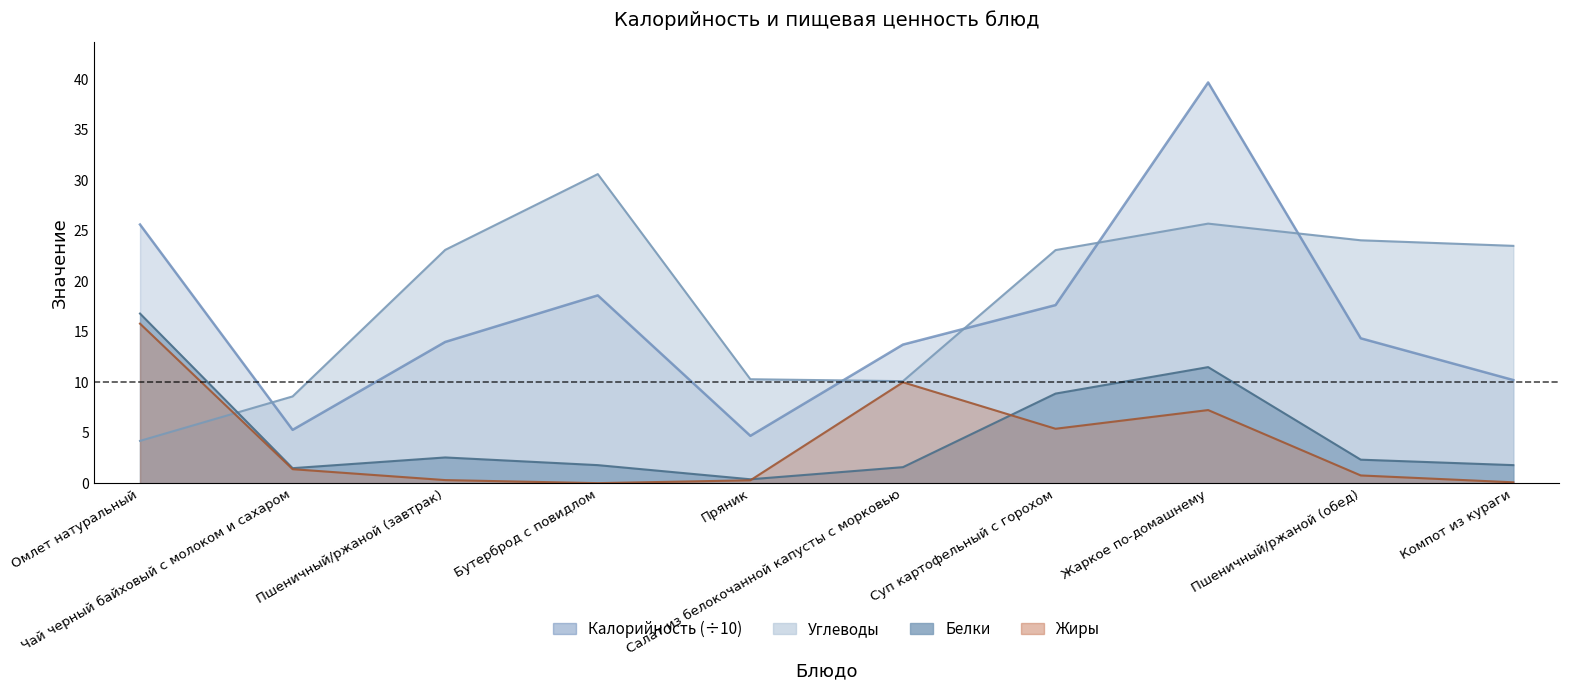

How many categories are shown in the chart?

10